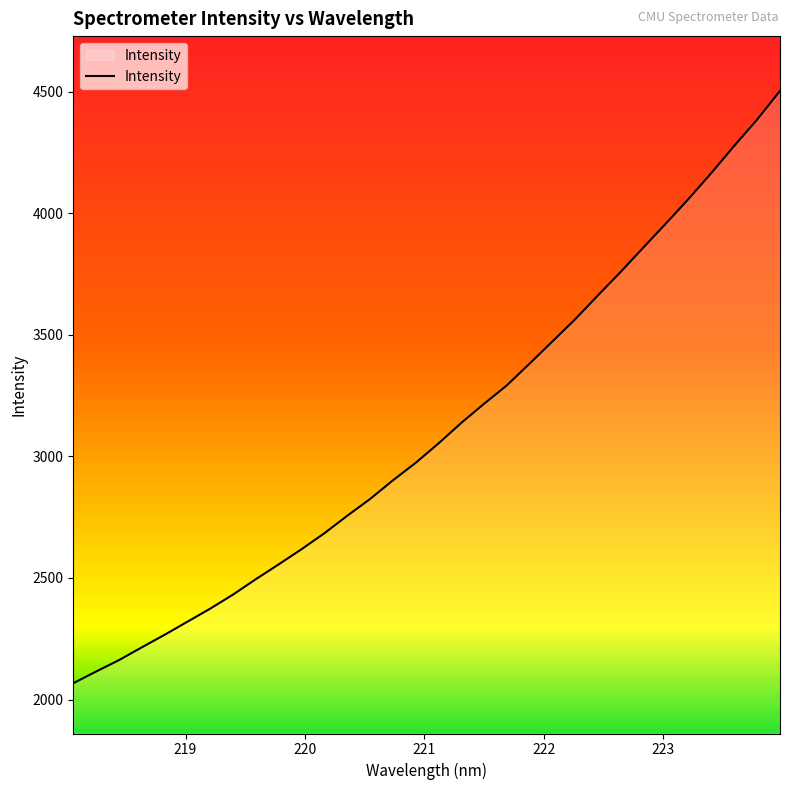

What is the minimum value shown in the chart?

2066.9